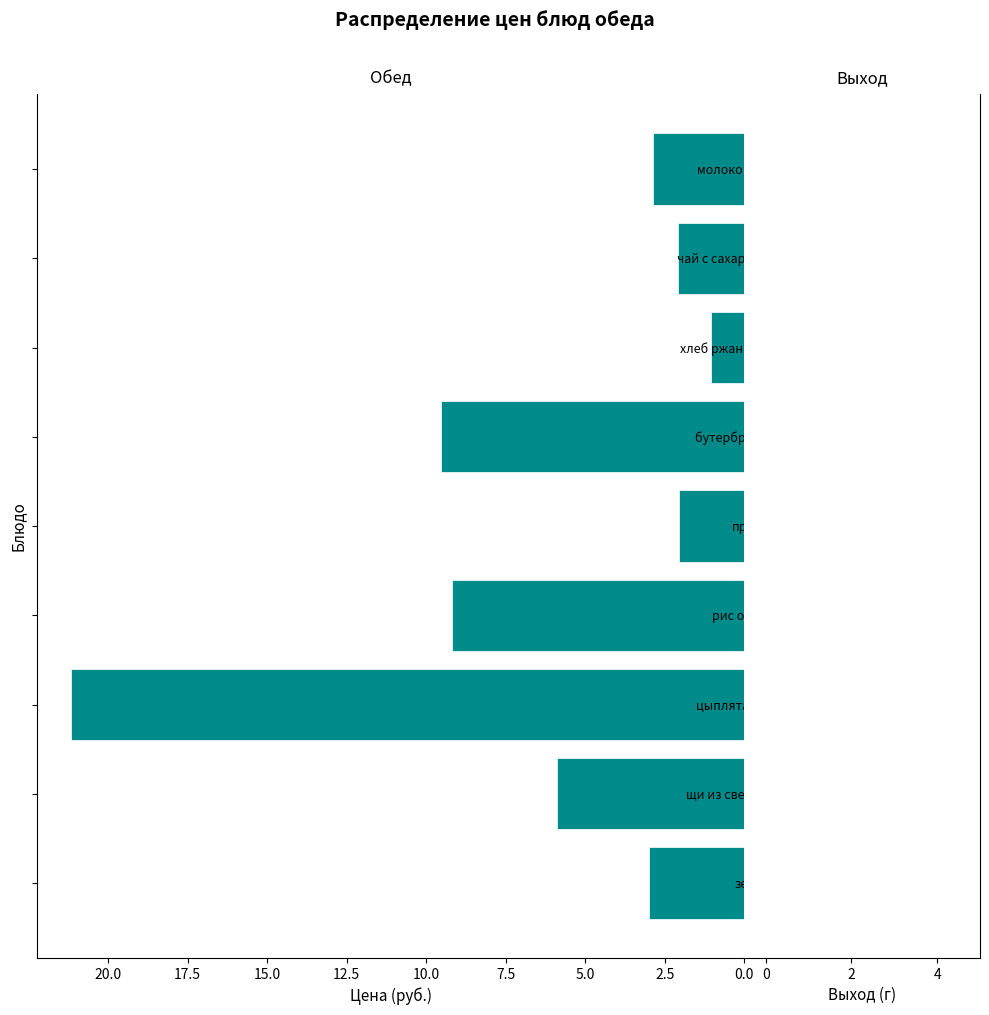

What is the ratio of the value at цыплята отварные to the value at пряник?

10.4